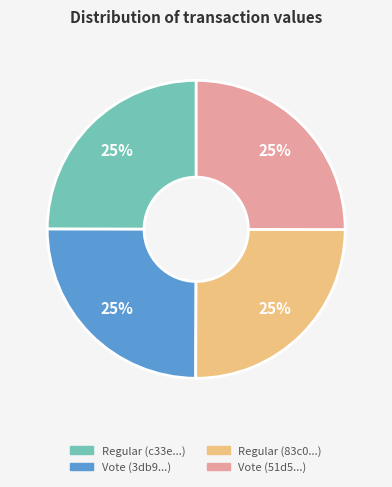

Is there any slice that represents more than half of the pie?

No